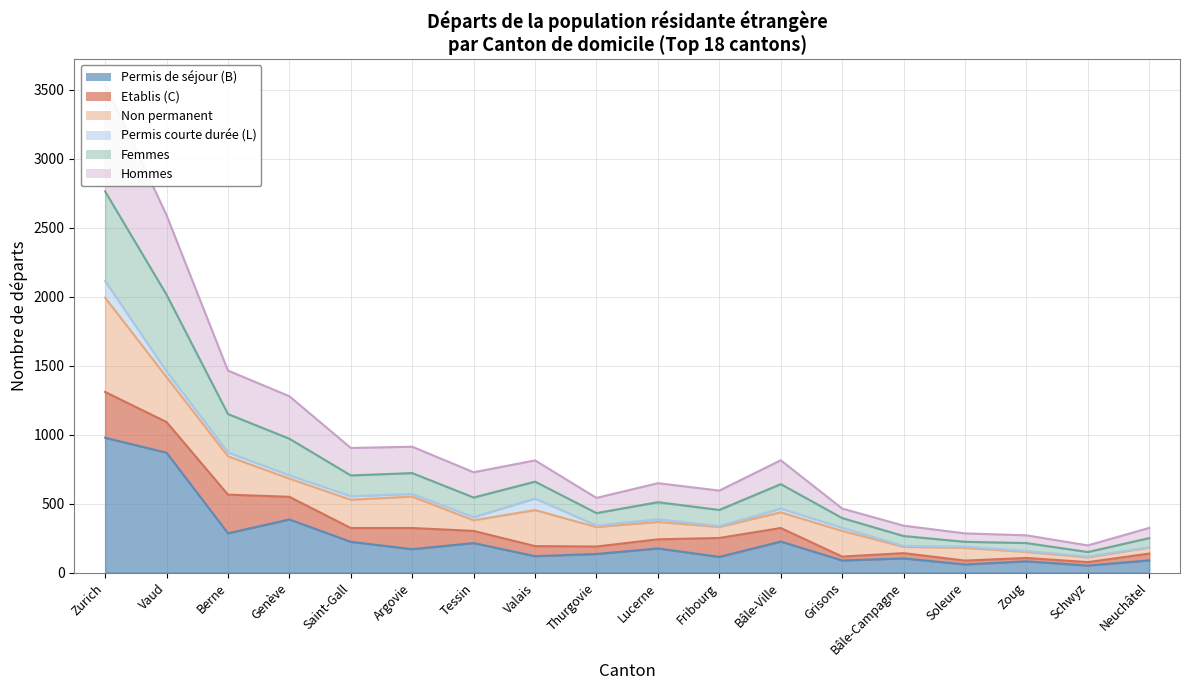

At which category is the sum across all series the highest?

Zurich